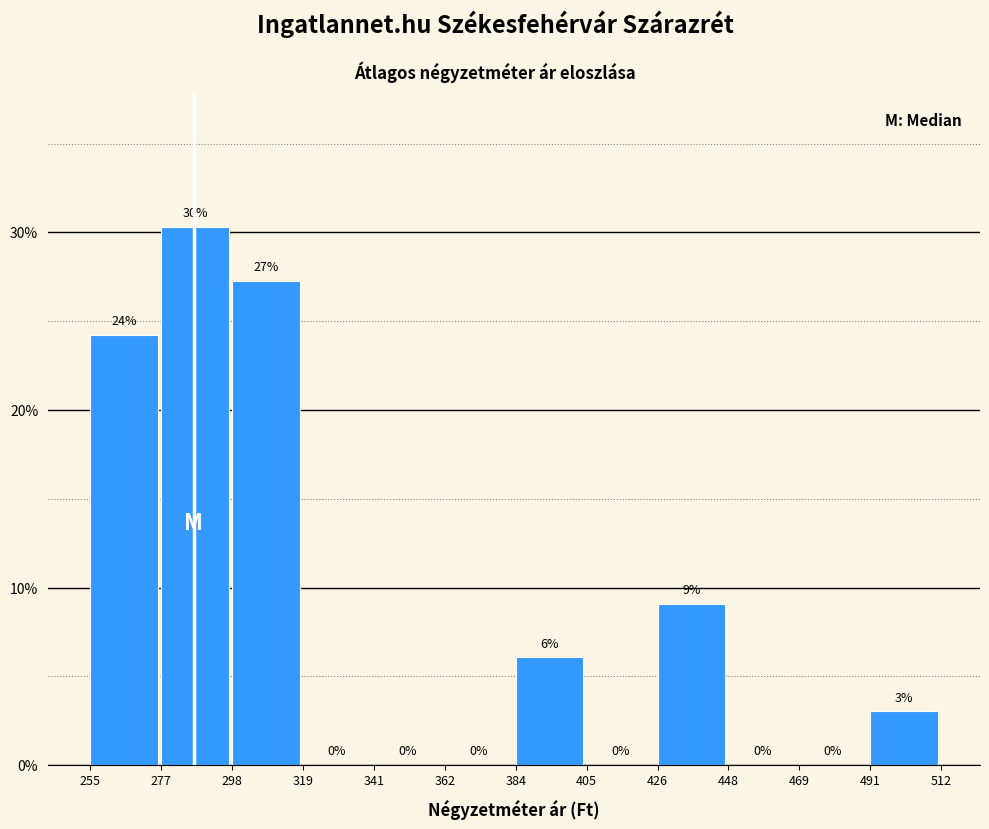

Is it true that the value at 319 is 14.2?

False